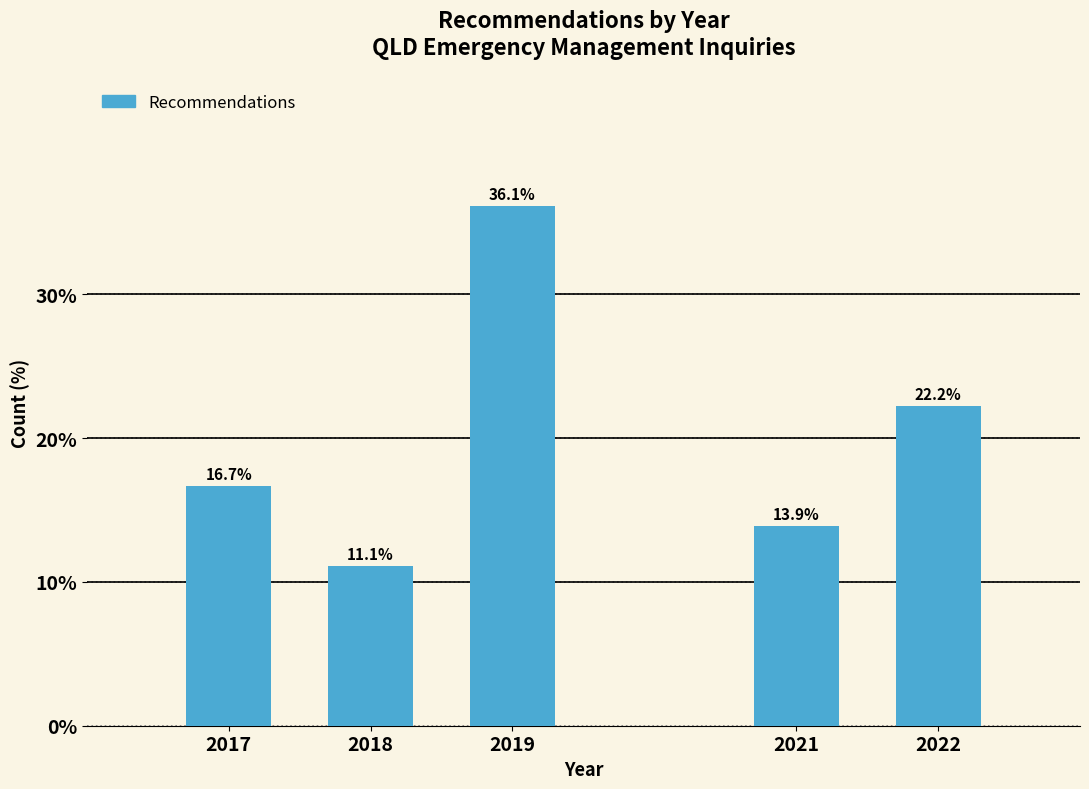

Reading left to right, transcribe all the data shown in this chart.

2017=16.7	2018=11.1	2019=36.1	2021=13.9	2022=22.2